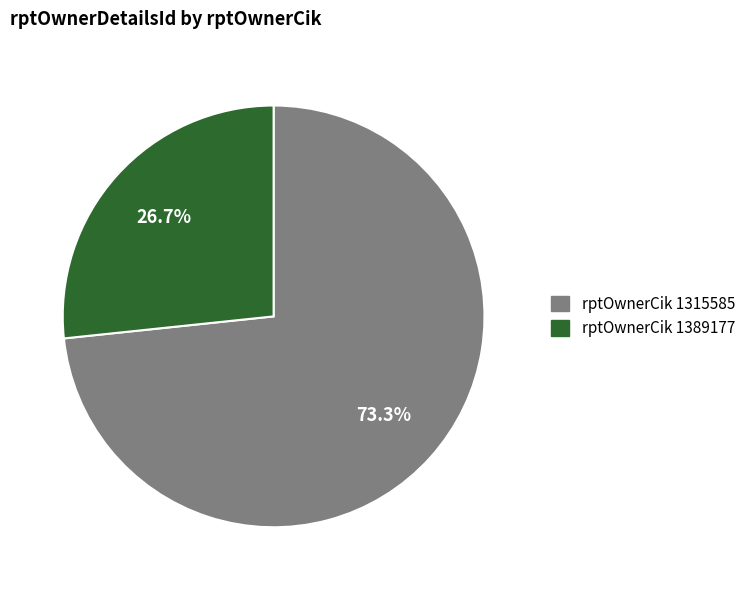

Does any single category account for the majority?

Yes